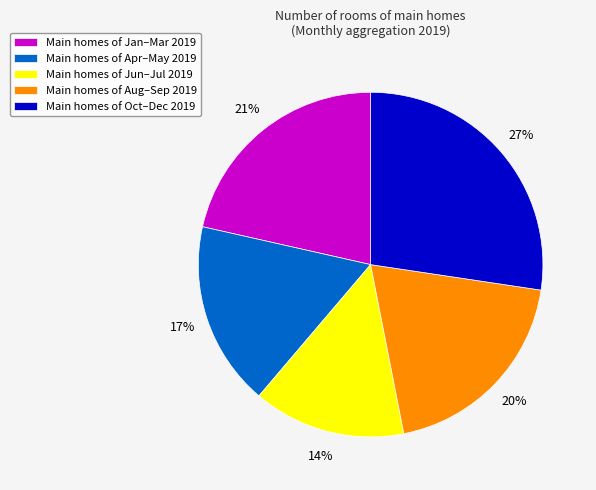

What percentage is the Main homes of Oct–Dec 2019 slice, to the nearest percent?

27%